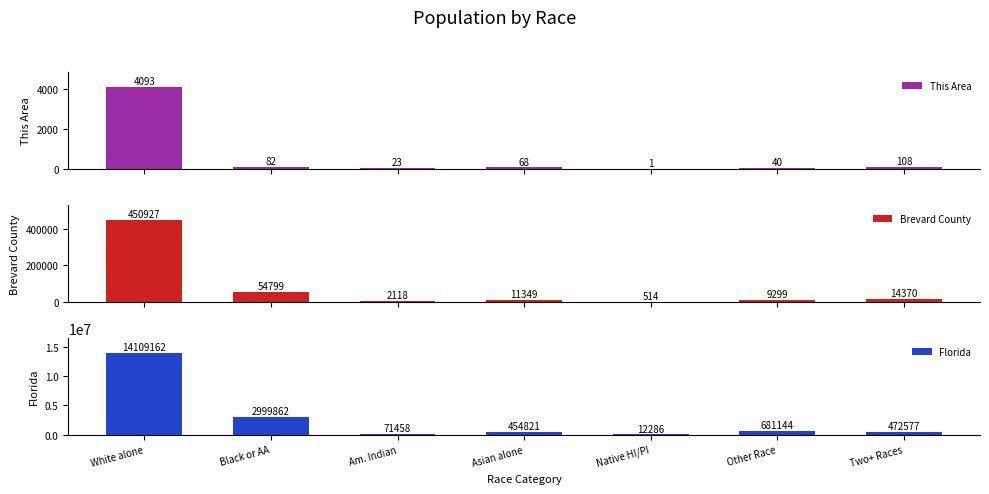

Where does the Brevard County series first go above 11349?

White alone